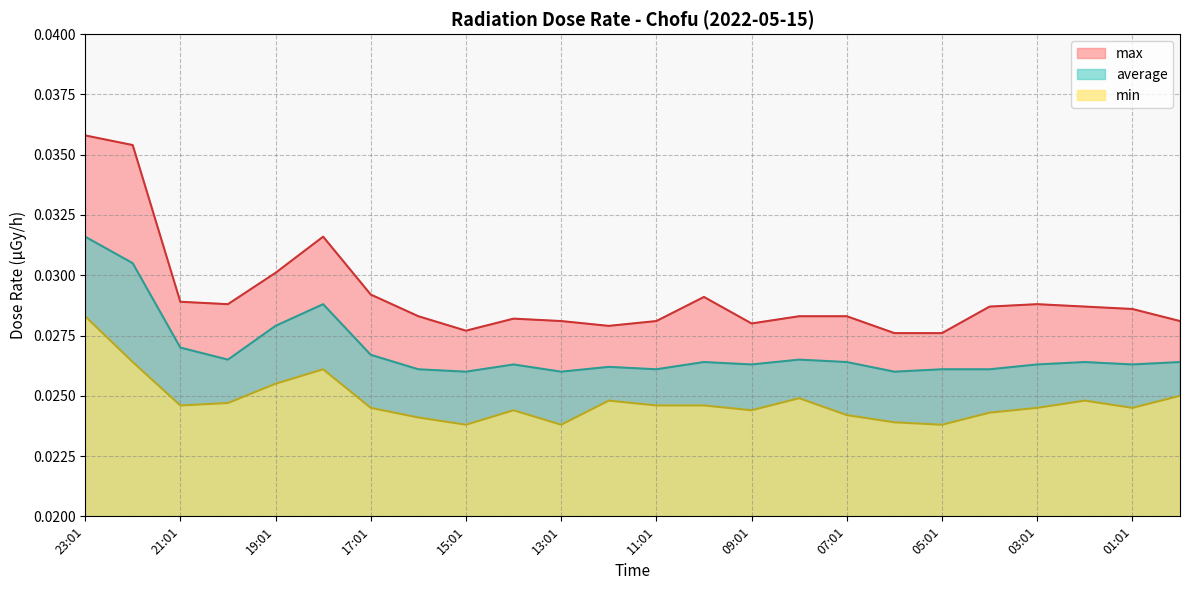

Which category has the lowest value across all series?

15:01